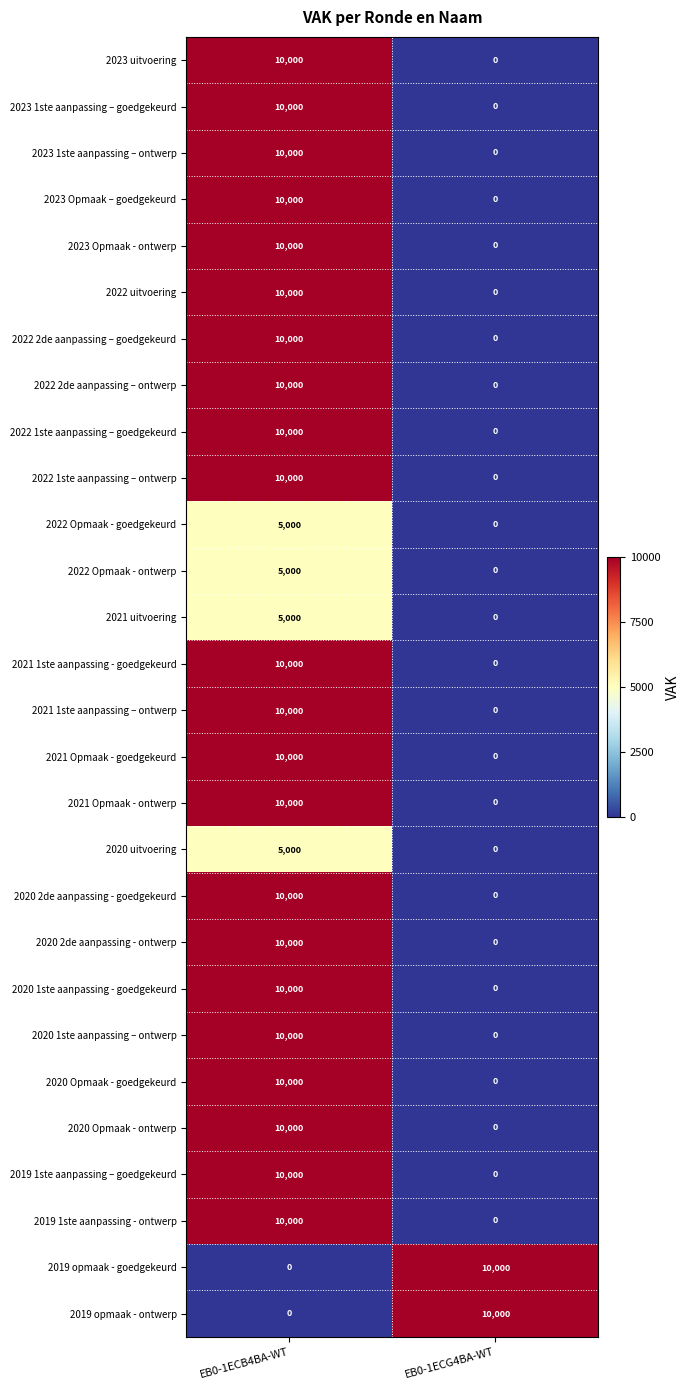

List the labels in order of 2019 opmaak - ontwerp value, largest first.

EB0-1ECG4BA-WT, EB0-1ECB4BA-WT